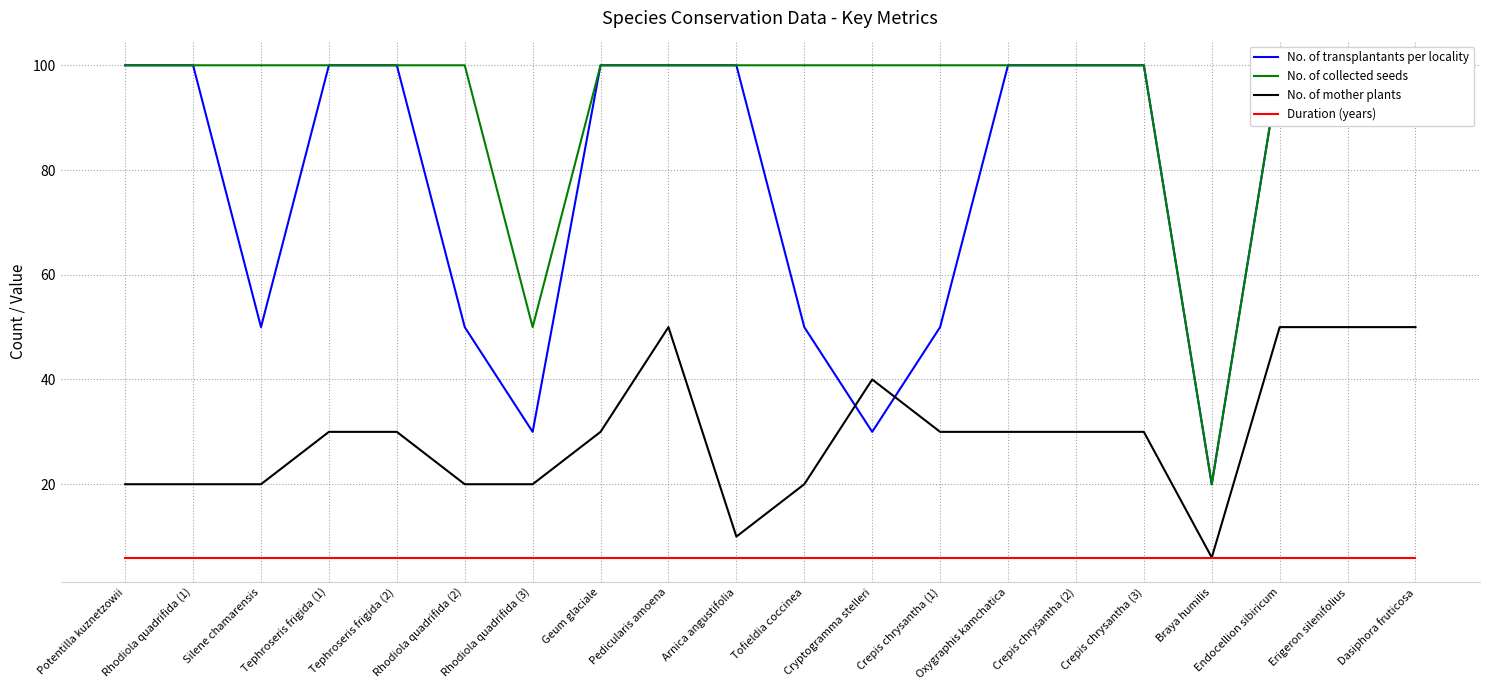

Which series changed the most between Tephroseris frigida (2) and Geum glaciale?

No. of transplantants per locality